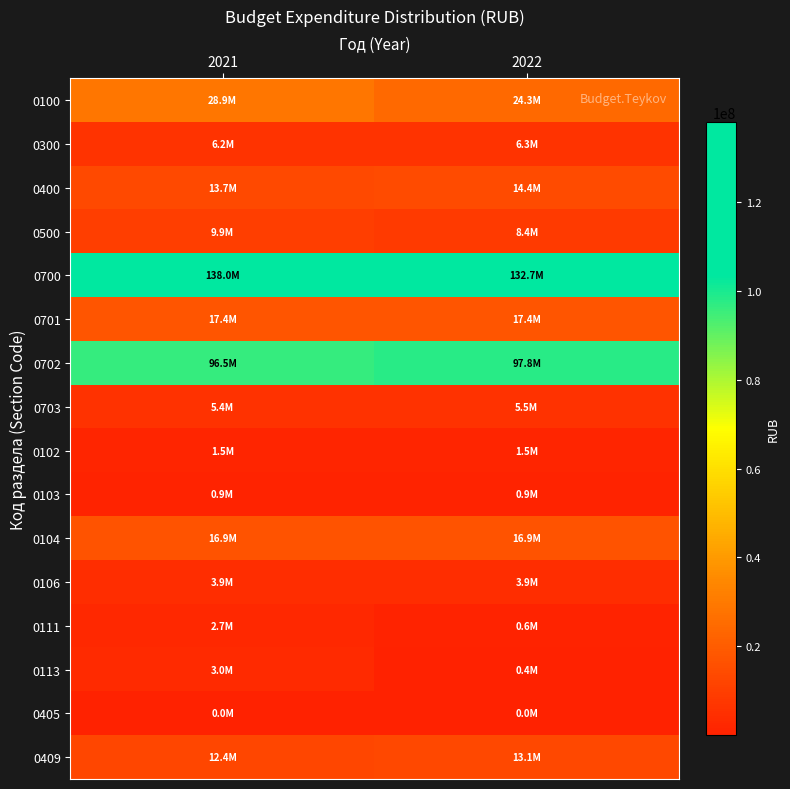

At which category is the sum across all series the highest?

2021